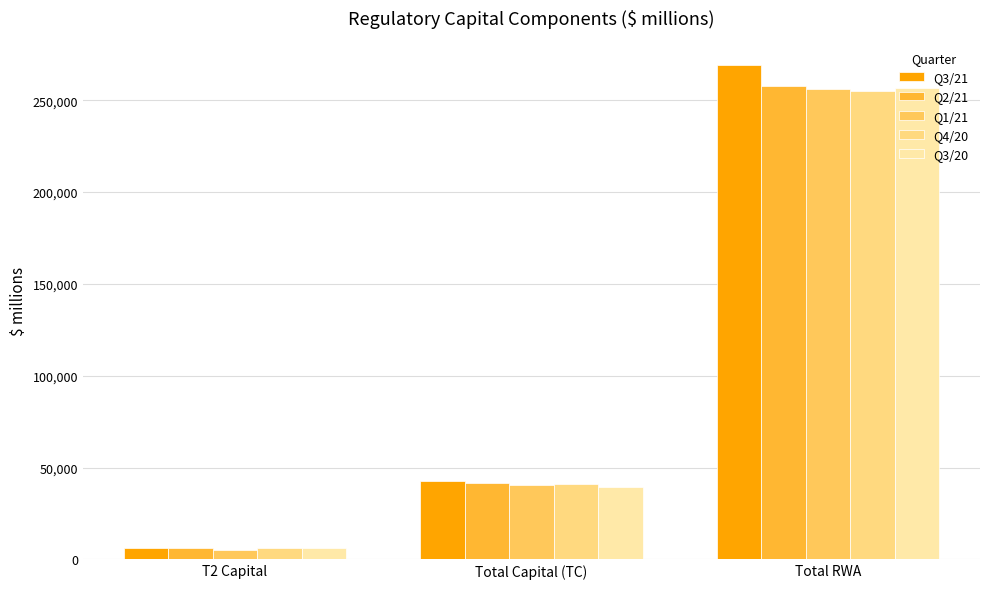

The Q3/20 series shows 39640 at Total Capital (TC). True or false?

True